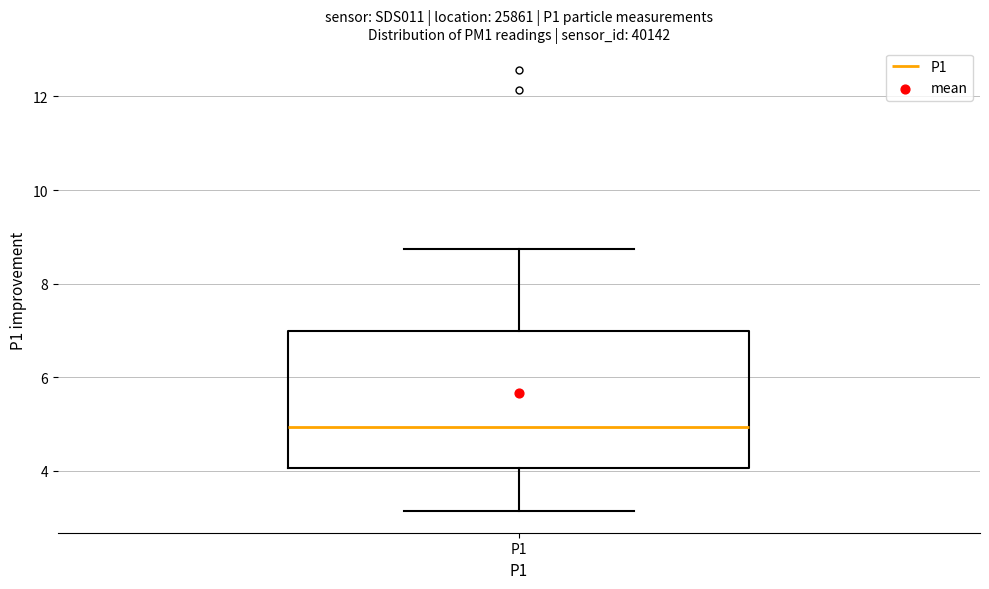

Read this box plot against the y-axis: the position of the median line, the range covered by the box, and the ends of both whiskers. The values are not printed on the chart, so give them approximately, as read against the axis.

median 5.0, box 4.0 to 7.0, whiskers 3.2 to 8.8